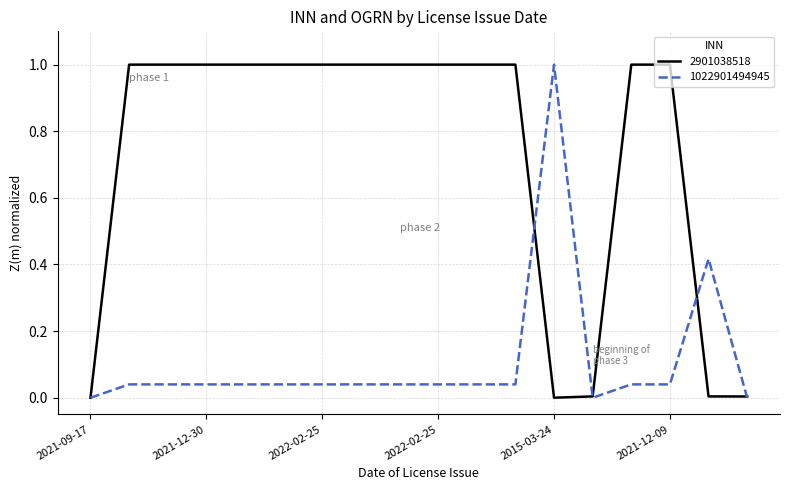

What is the difference between the second highest and minimum values in the 2901038518 series?

1.0